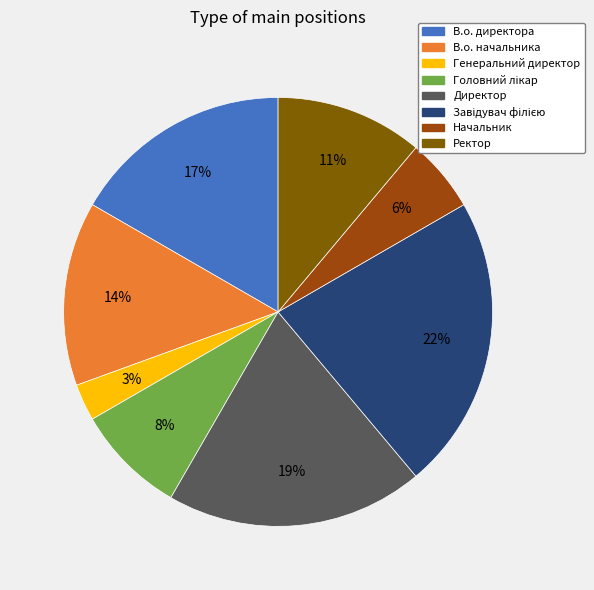

What is the smallest slice in the pie chart?

Генеральний директор